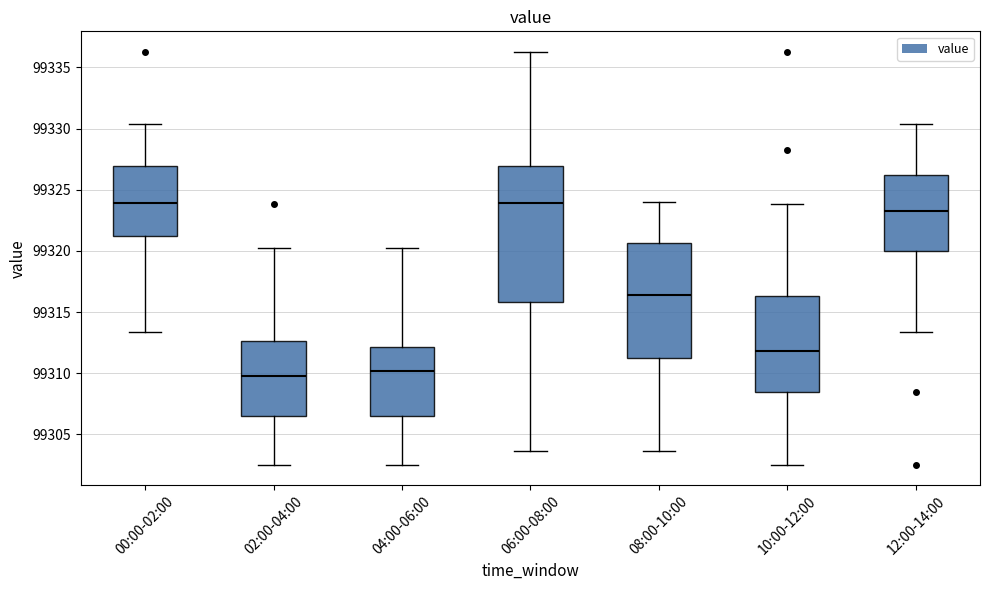

Reading left to right, read every box against the y-axis: the position of its median line, the range the box covers, and the ends of its whiskers. The values are not printed on the chart, so give them approximately, as read against the axis.

00:00-02:00: median 99324.0, box 99321.0 to 99327.0, whiskers 99313.5 to 99330.5
02:00-04:00: median 99309.5, box 99306.5 to 99312.5, whiskers 99302.5 to 99320.5
04:00-06:00: median 99310.0, box 99306.5 to 99312.0, whiskers 99302.5 to 99320.5
06:00-08:00: median 99324.0, box 99316.0 to 99327.0, whiskers 99303.5 to 99336.5
08:00-10:00: median 99316.5, box 99311.0 to 99320.5, whiskers 99303.5 to 99324.0
10:00-12:00: median 99312.0, box 99308.5 to 99316.5, whiskers 99302.5 to 99324.0
12:00-14:00: median 99323.5, box 99320.0 to 99326.0, whiskers 99313.5 to 99330.5